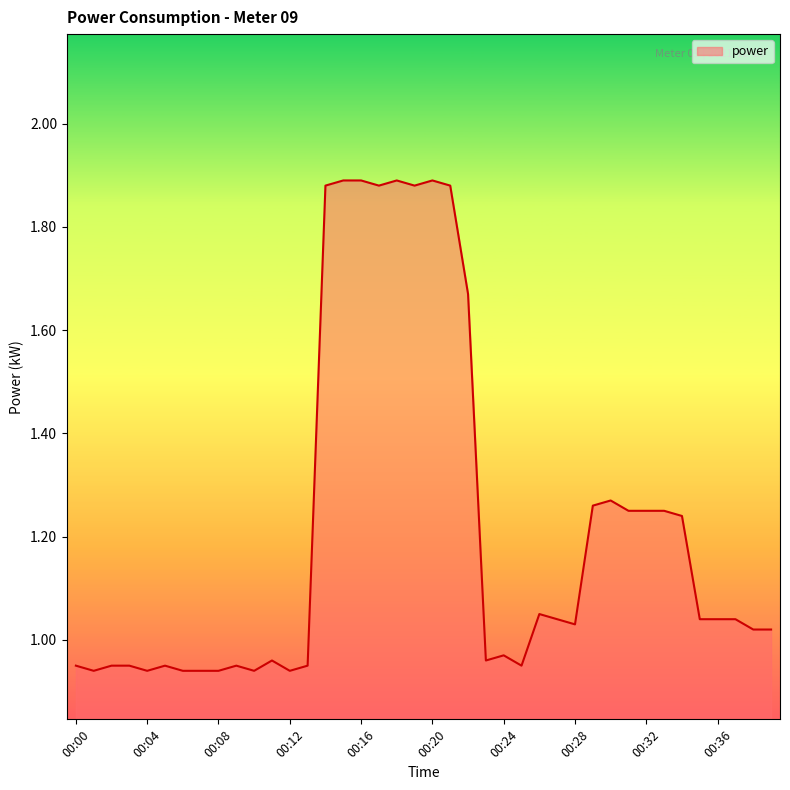

Does the chart display data point markers on the line(s)?

No